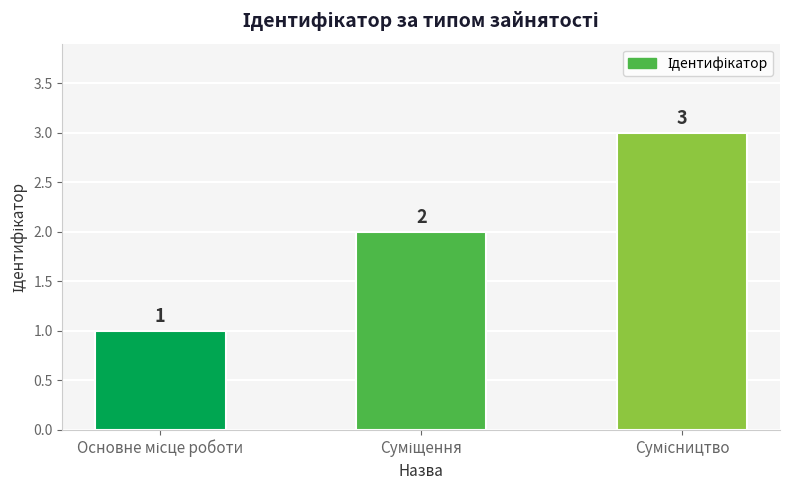

What is the maximum value shown in the chart?

3